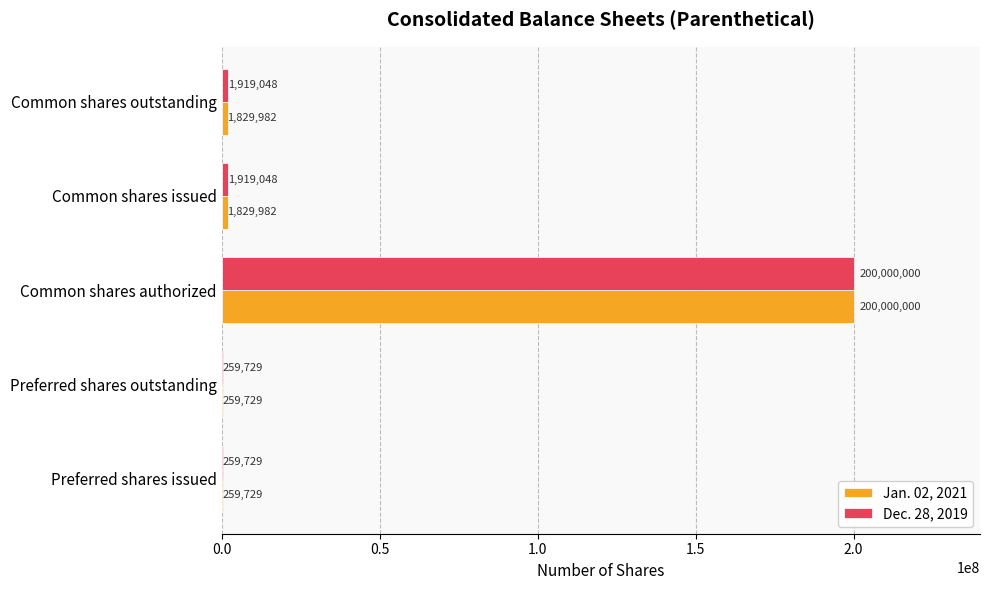

What value does the Dec. 28, 2019 series have at Common shares authorized, to the nearest 50?

200000000